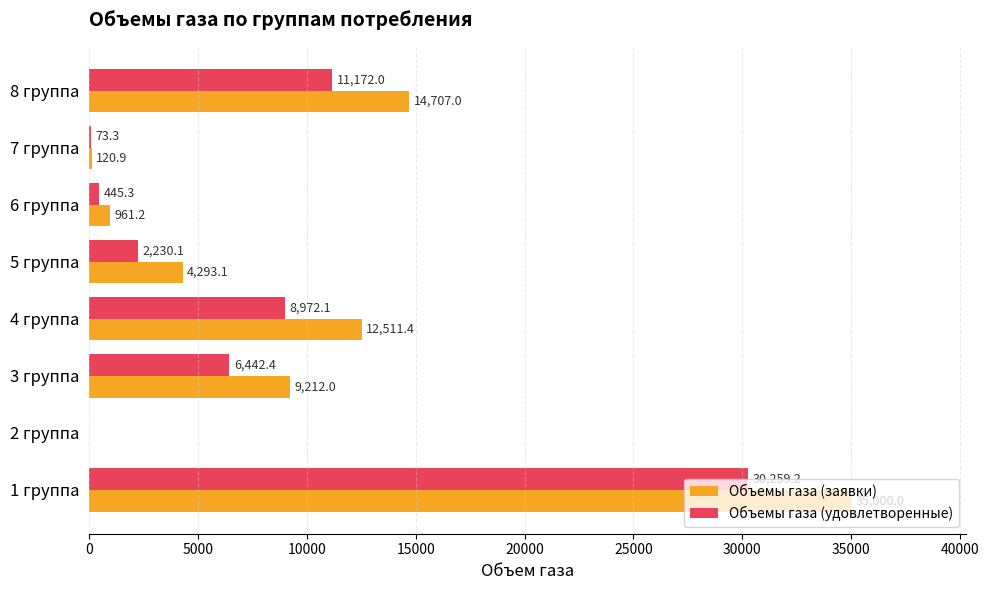

At which category is the sum across all series the highest?

1 группа